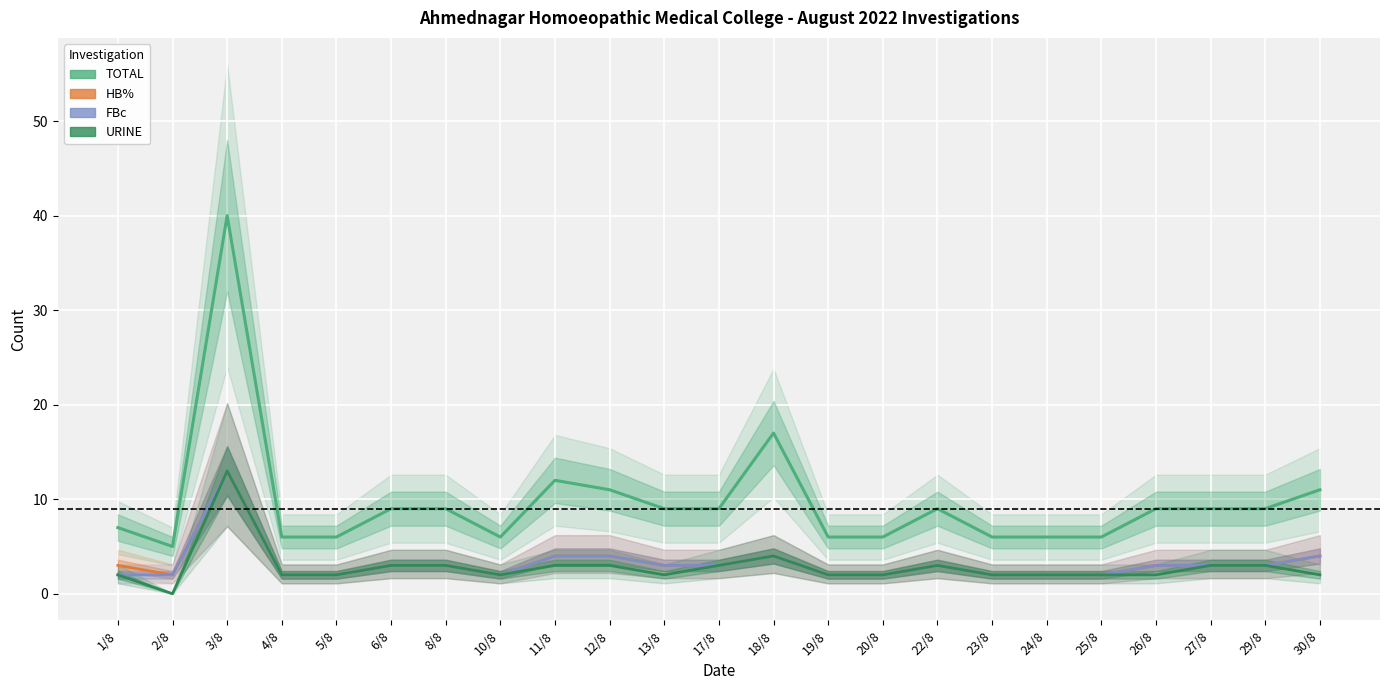

Between 6/8 and 3/8, which is larger?

3/8